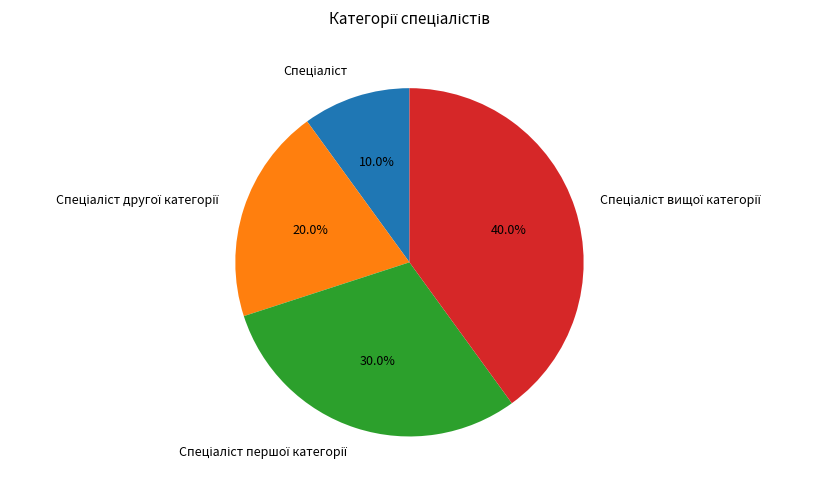

Does any single category account for the majority?

No